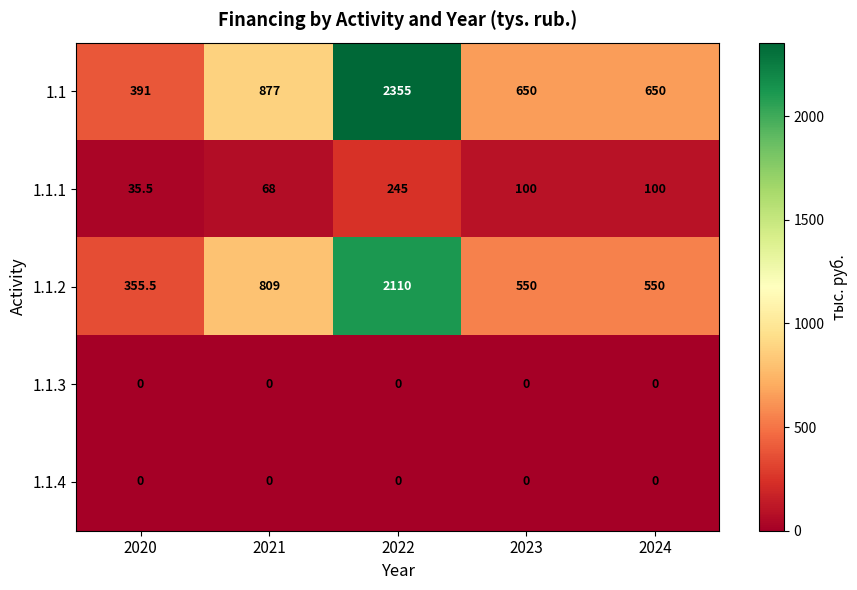

Reading left to right, extract all data points from this chart.

1.1: 391.0	877.0	2355.0	650.0	650.0
1.1.1: 35.5	68.0	245.0	100.0	100.0
1.1.2: 355.5	809.0	2110.0	550.0	550.0
1.1.3: 0.0	0.0	0.0	0.0	0.0
1.1.4: 0.0	0.0	0.0	0.0	0.0